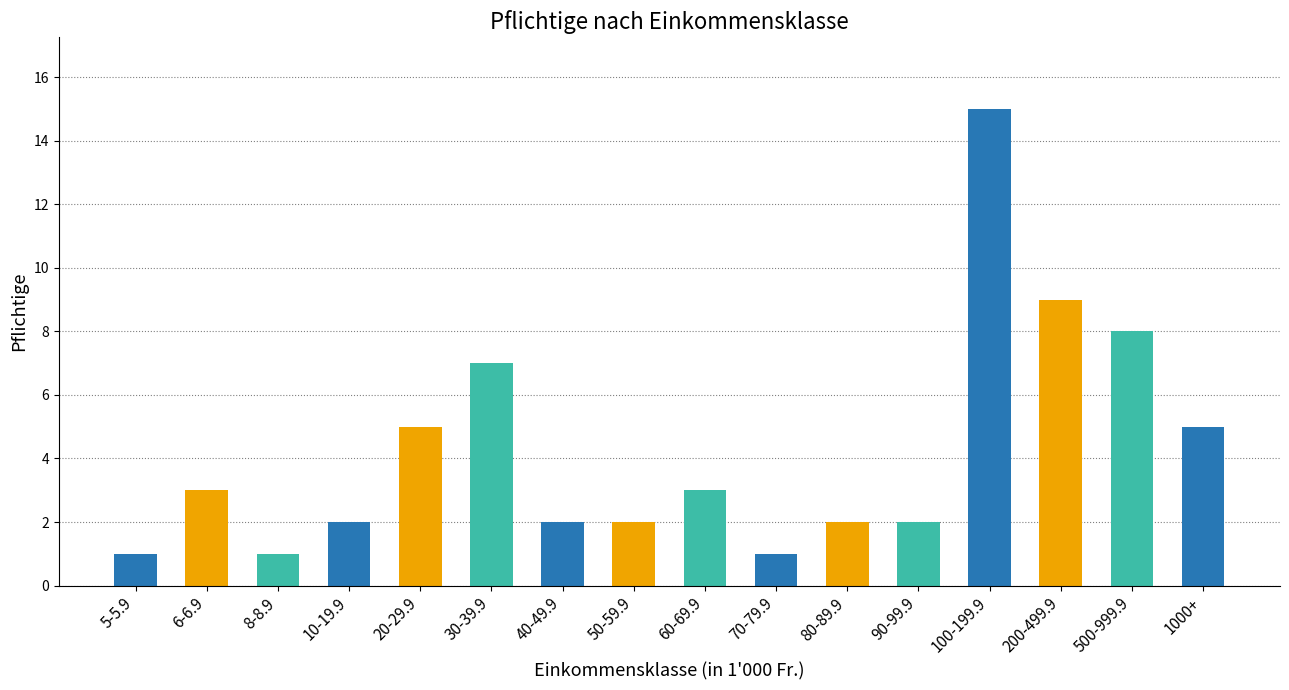

How many bars are there in total?

16